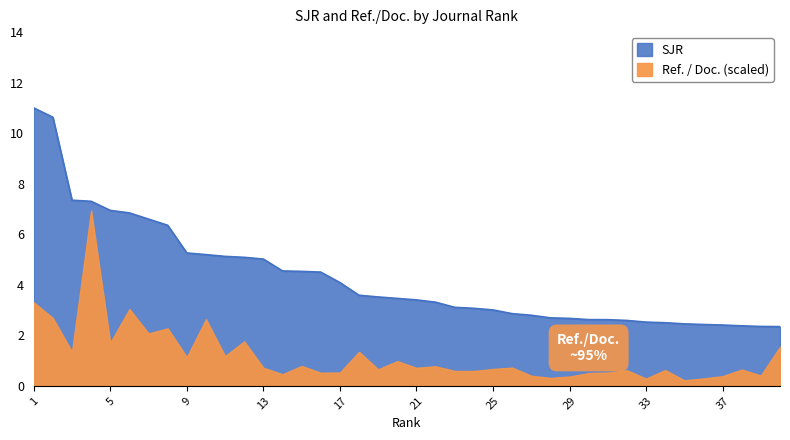

What is the change in value from 16 to 20?

-1.0